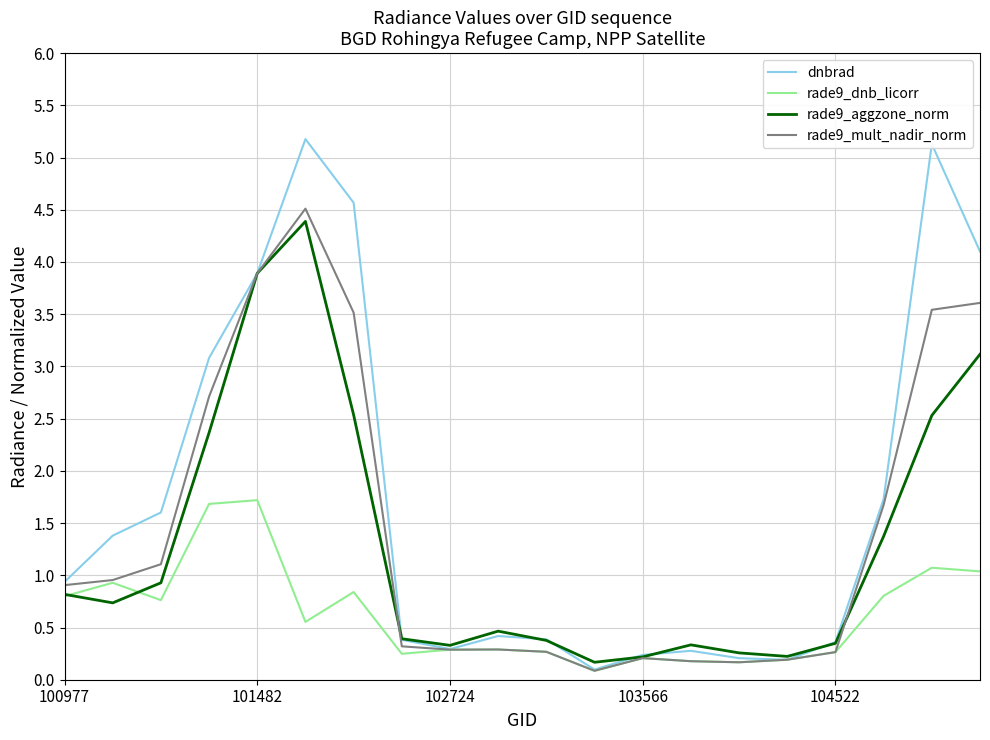

What is the highest value of the rade9_mult_nadir_norm series?

4.5